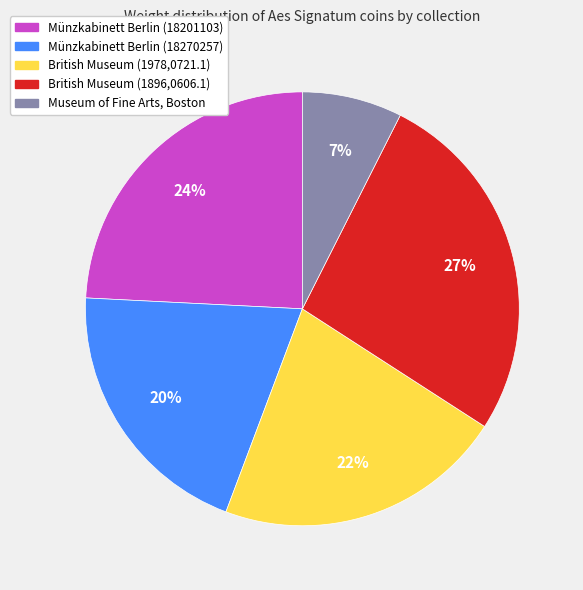

Rank the categories by value from lowest to highest.

Museum of Fine Arts, Boston, Münzkabinett Berlin (18270257), British Museum (1978,0721.1), Münzkabinett Berlin (18201103), British Museum (1896,0606.1)